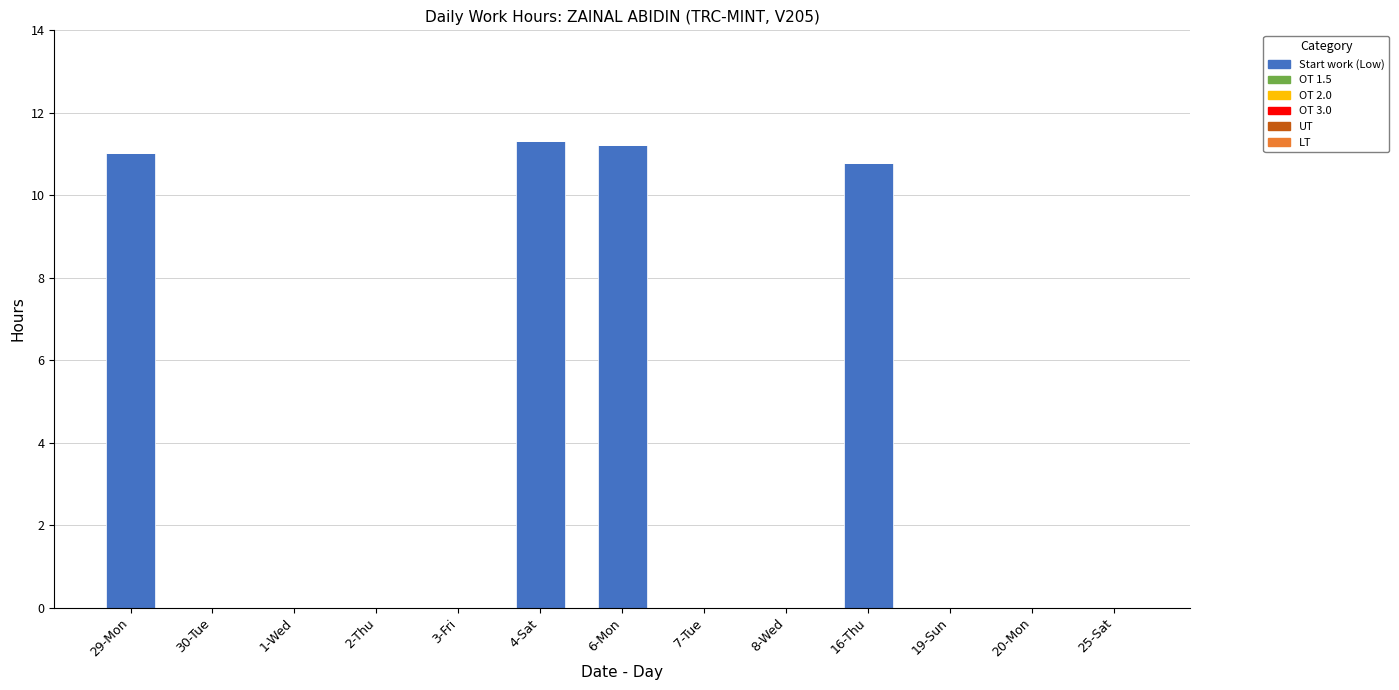

What is the change in value from 1-Wed to 16-Thu?

+10.8